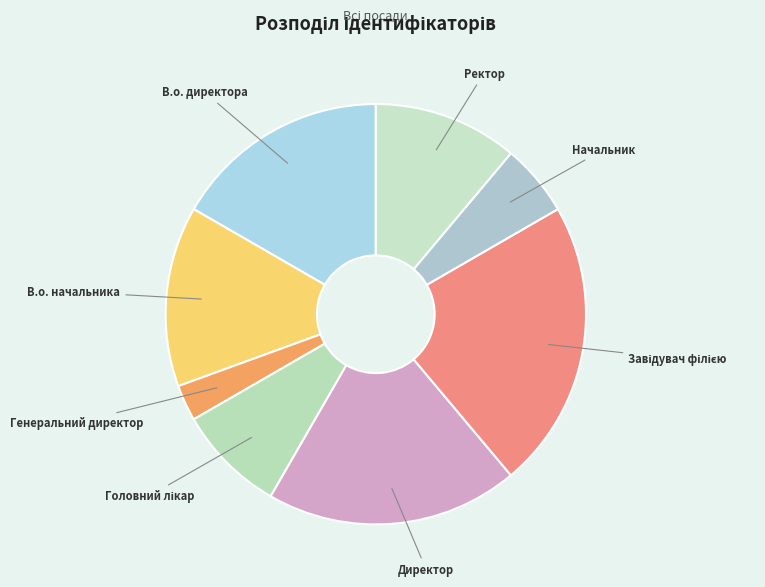

True or false: Директор accounts for 9% of the total.

False